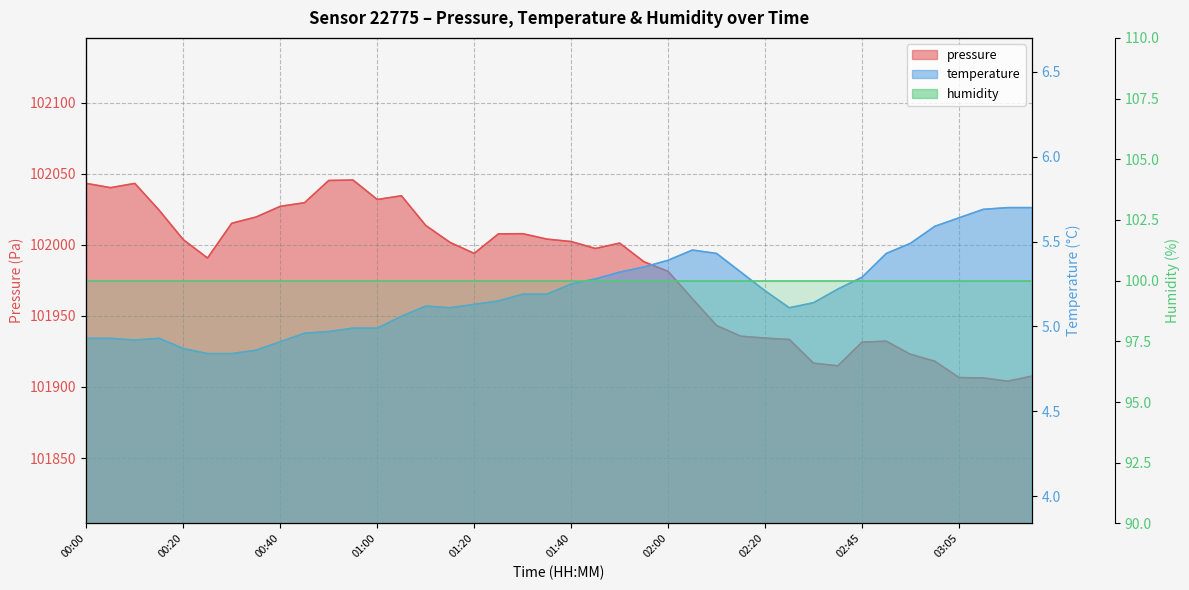

The pressure series shows 101962.1 at 02:05. True or false?

True